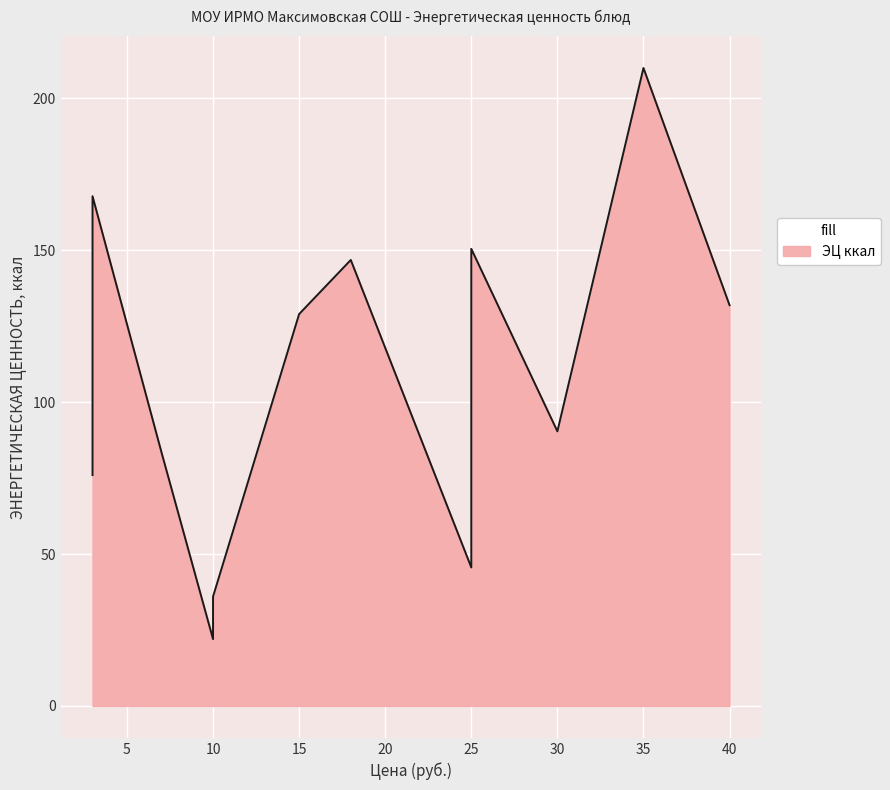

Which series changed the most between 10 and 25?

ЭЦ ккал